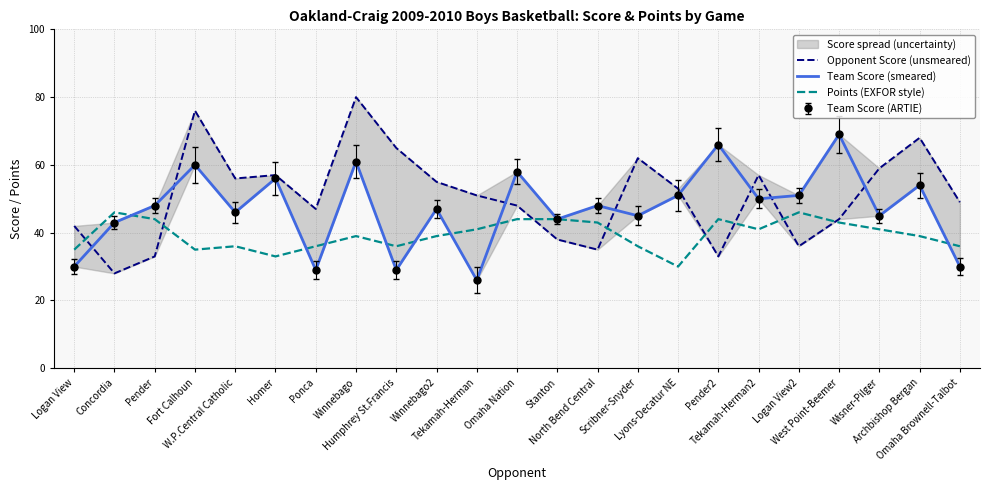

Which label corresponds to the smallest value in the chart?

Tekamah-Herman